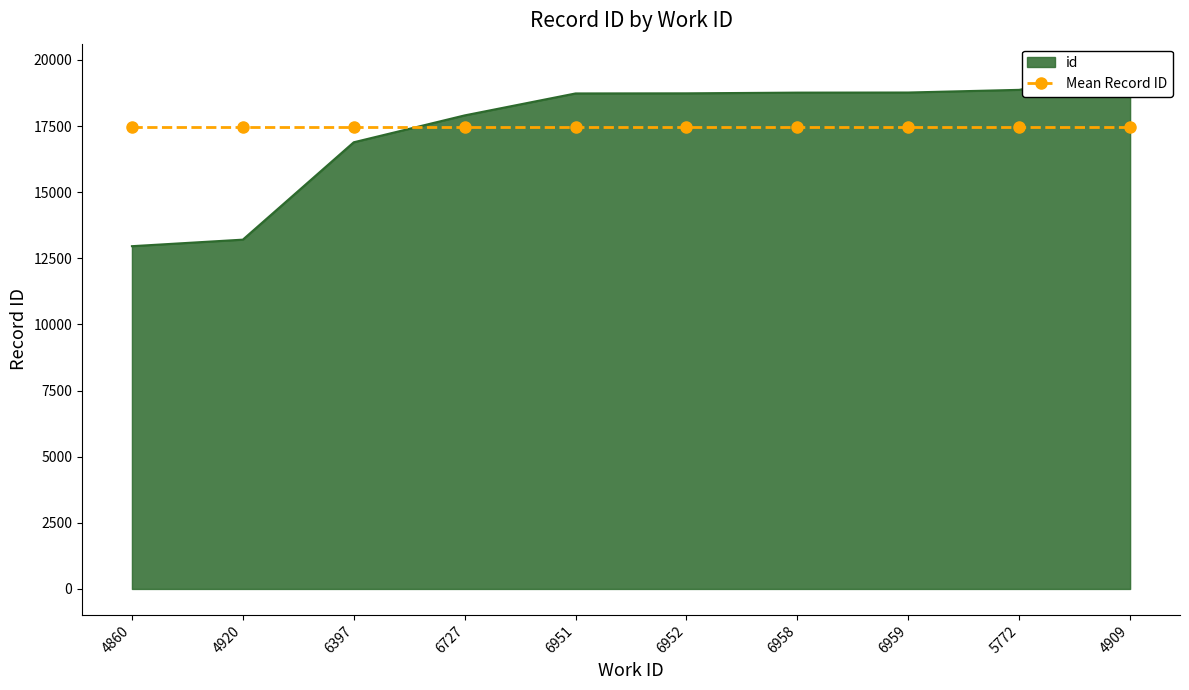

Reading left to right, what are all the values shown in this chart?

4860=12957	4920=13204	6397=16885	6727=17901	6951=18731	6952=18735	6958=18762	6959=18766	5772=18867	4909=19631